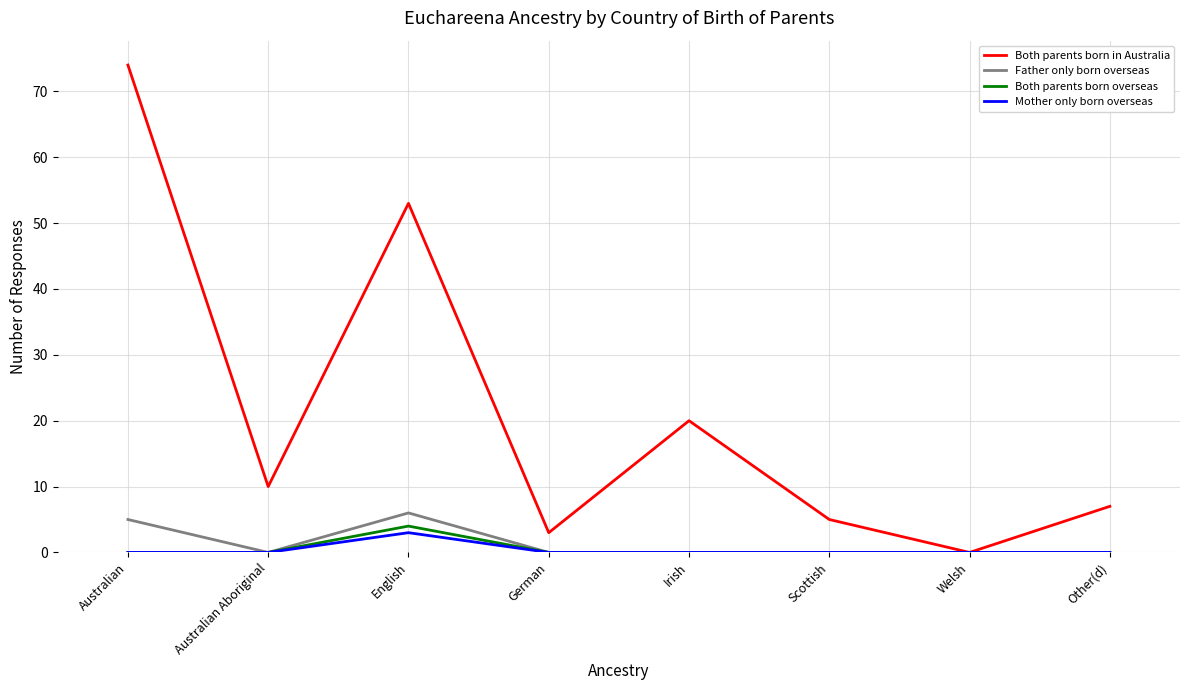

Reading left to right, transcribe all the data shown in this chart.

Both parents born in Australia: Australian=74	Australian Aboriginal=10	English=53	German=3	Irish=20	Scottish=5	Welsh=0	Other(d)=7
Father only born overseas: Australian=5	Australian Aboriginal=0	English=6	German=0	Irish=0	Scottish=0	Welsh=0	Other(d)=0
Both parents born overseas: Australian=0	Australian Aboriginal=0	English=4	German=0	Irish=0	Scottish=0	Welsh=0	Other(d)=0
Mother only born overseas: Australian=0	Australian Aboriginal=0	English=3	German=0	Irish=0	Scottish=0	Welsh=0	Other(d)=0